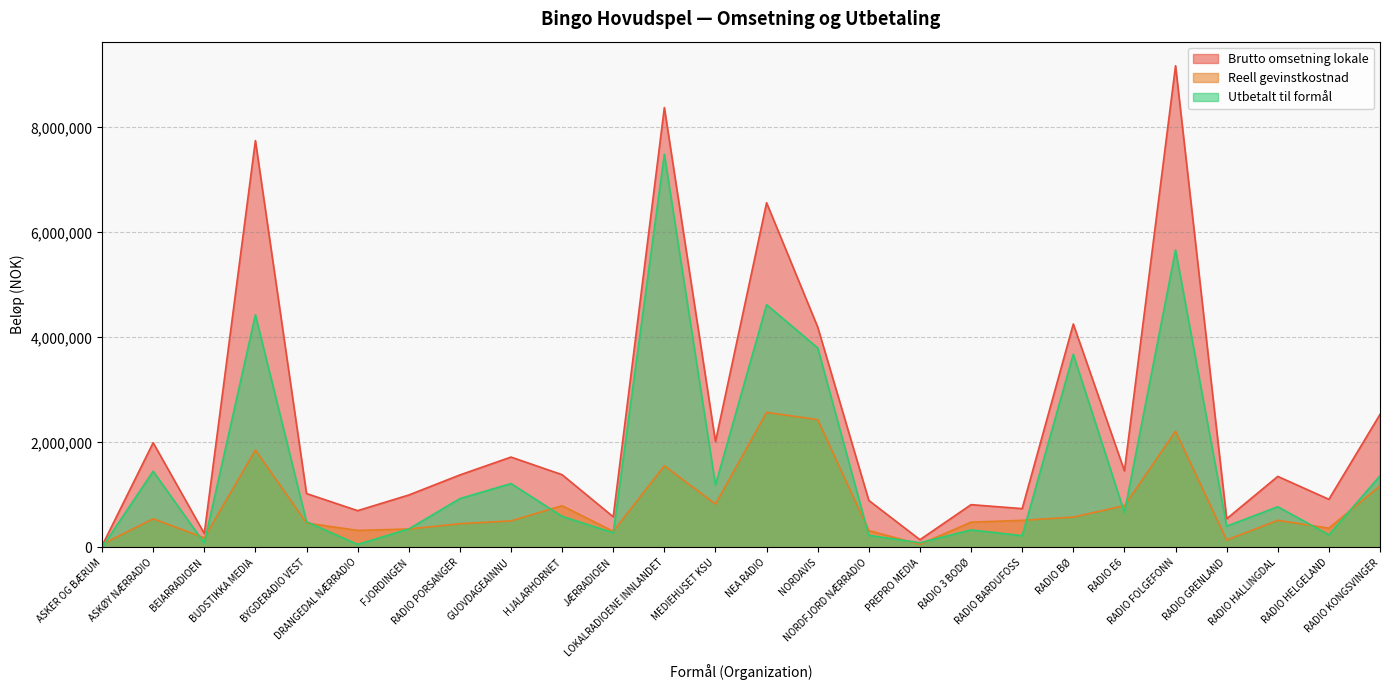

At which category is the sum across all series the highest?

LOKALRADIOENE INNLANDET